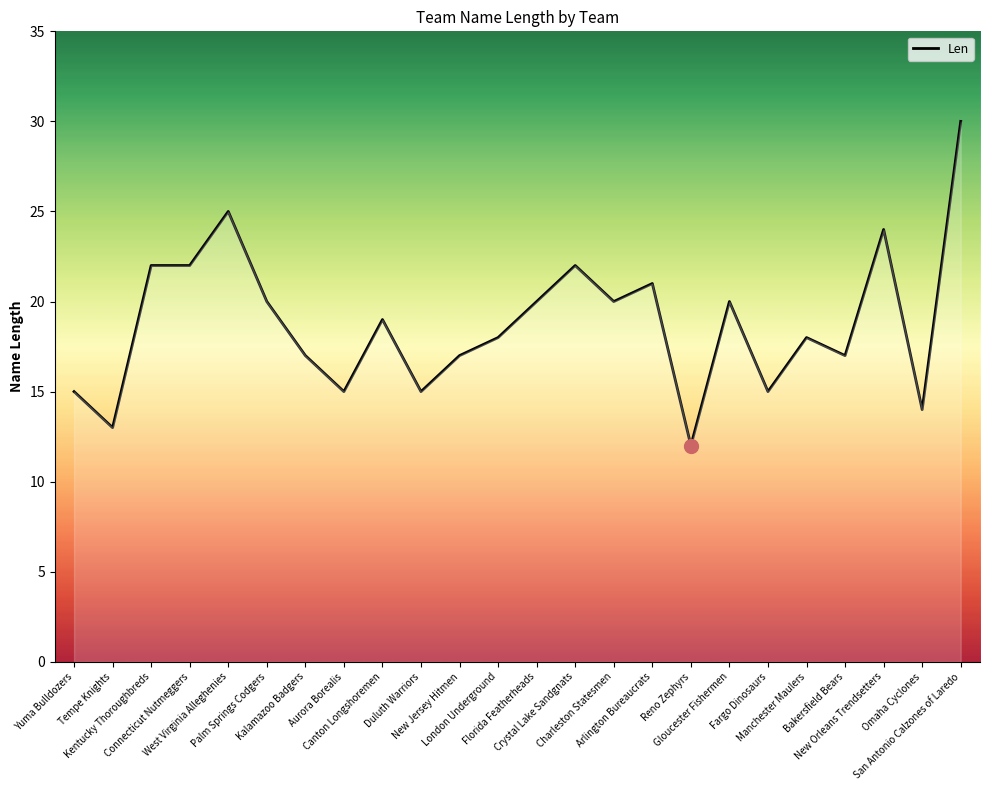

True or false: the data shows 24 at New Orleans Trendsetters.

True